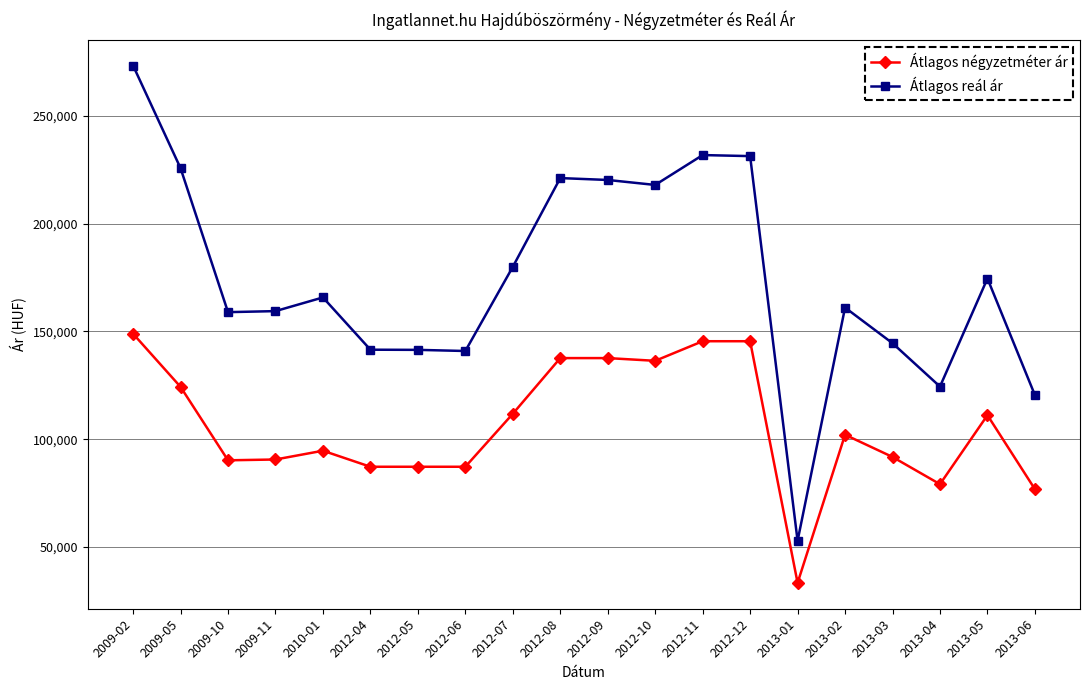

What is the difference between the highest and lowest values at 2012-12?

85886